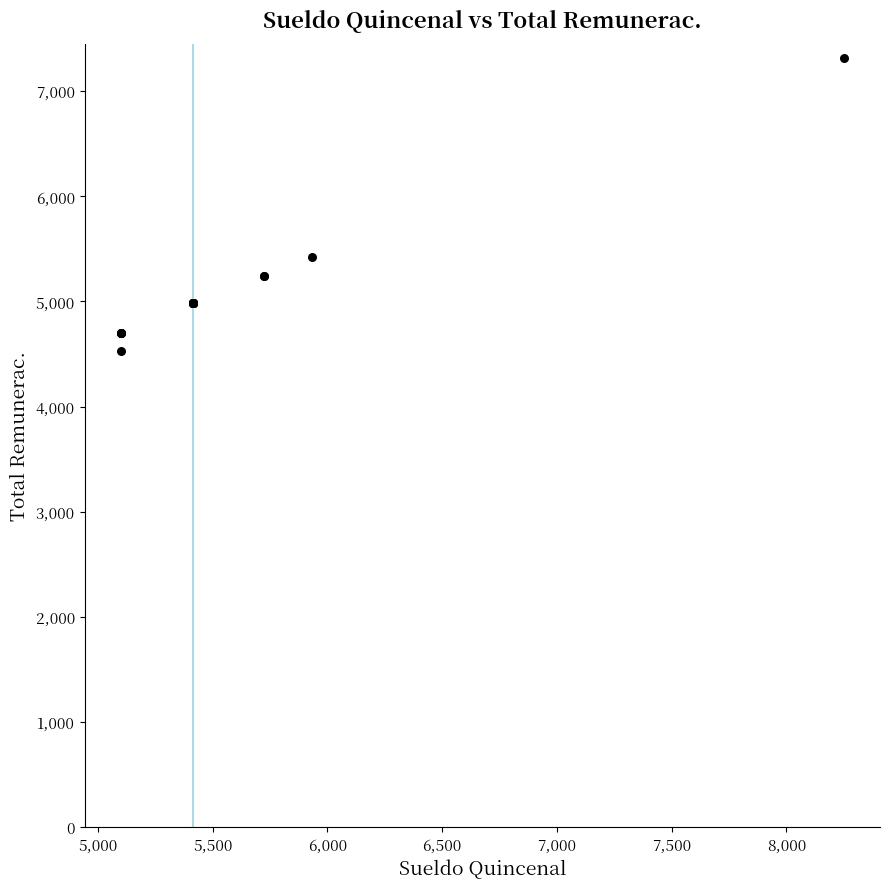

What Y value in the scatter plot is closest to 5918?

5421.3